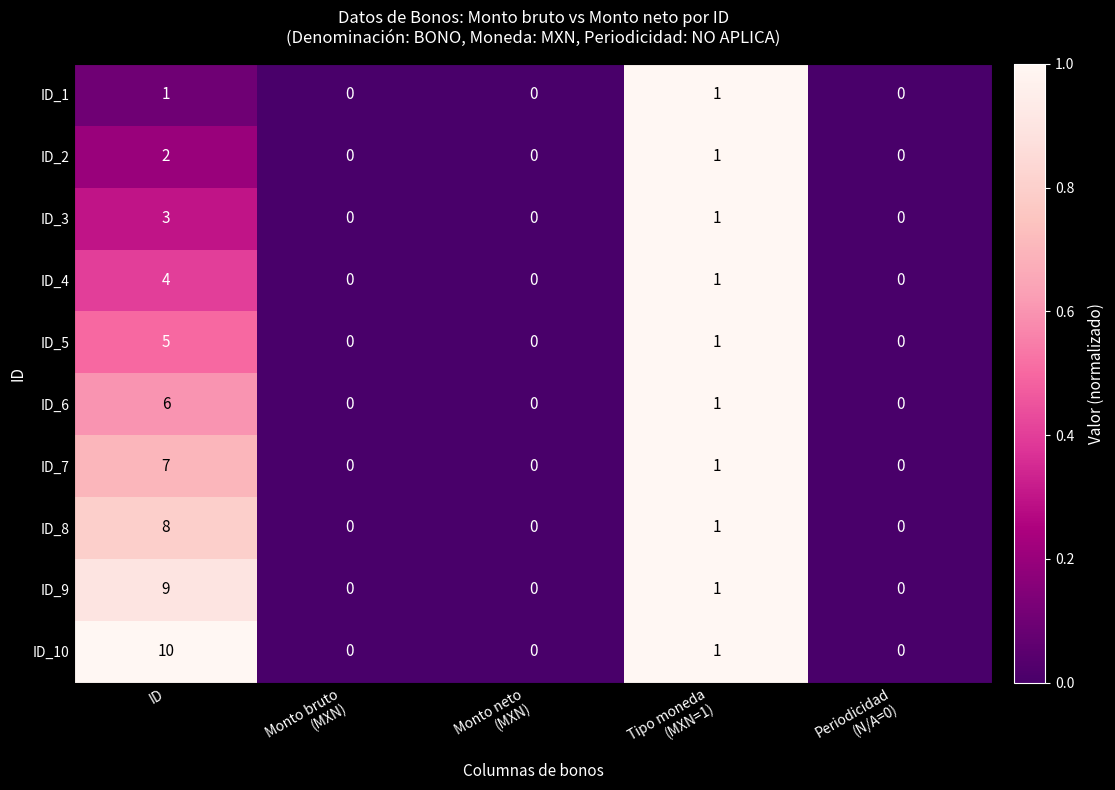

What is the sum of all ID_5 values?

6